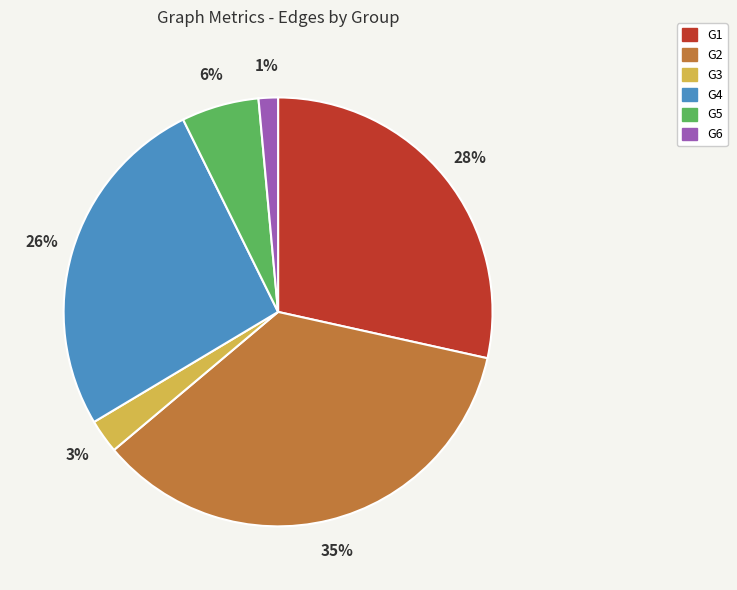

Is G2 the majority of the pie?

No